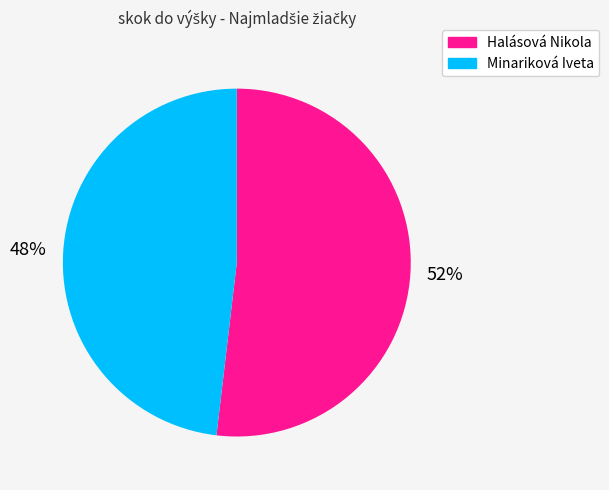

To the nearest percent, what is the combined percentage of Halásová Nikola and Minariková Iveta?

100%